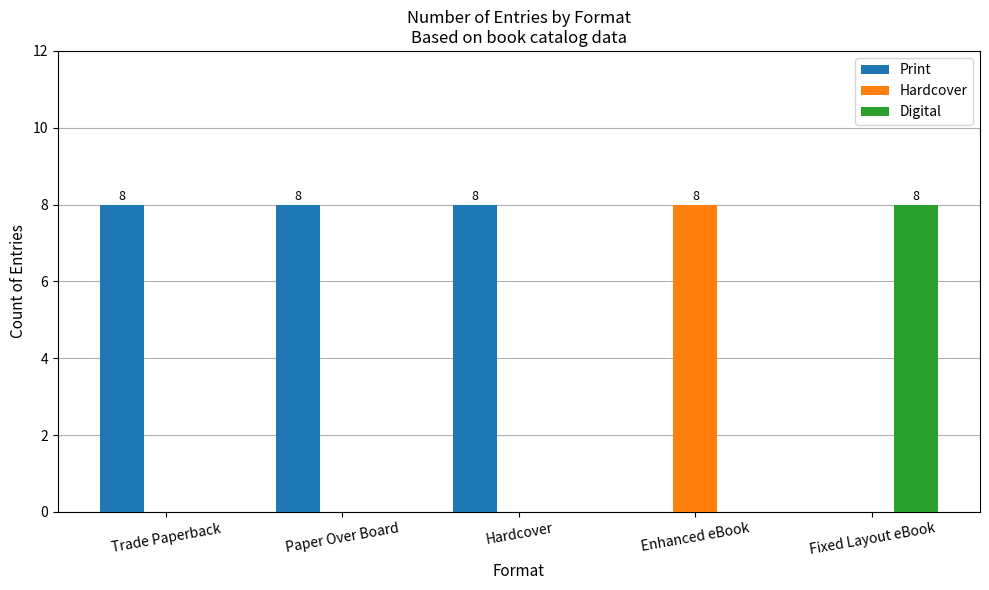

What is the sum of the Print values at Paper Over Board and Hardcover?

16